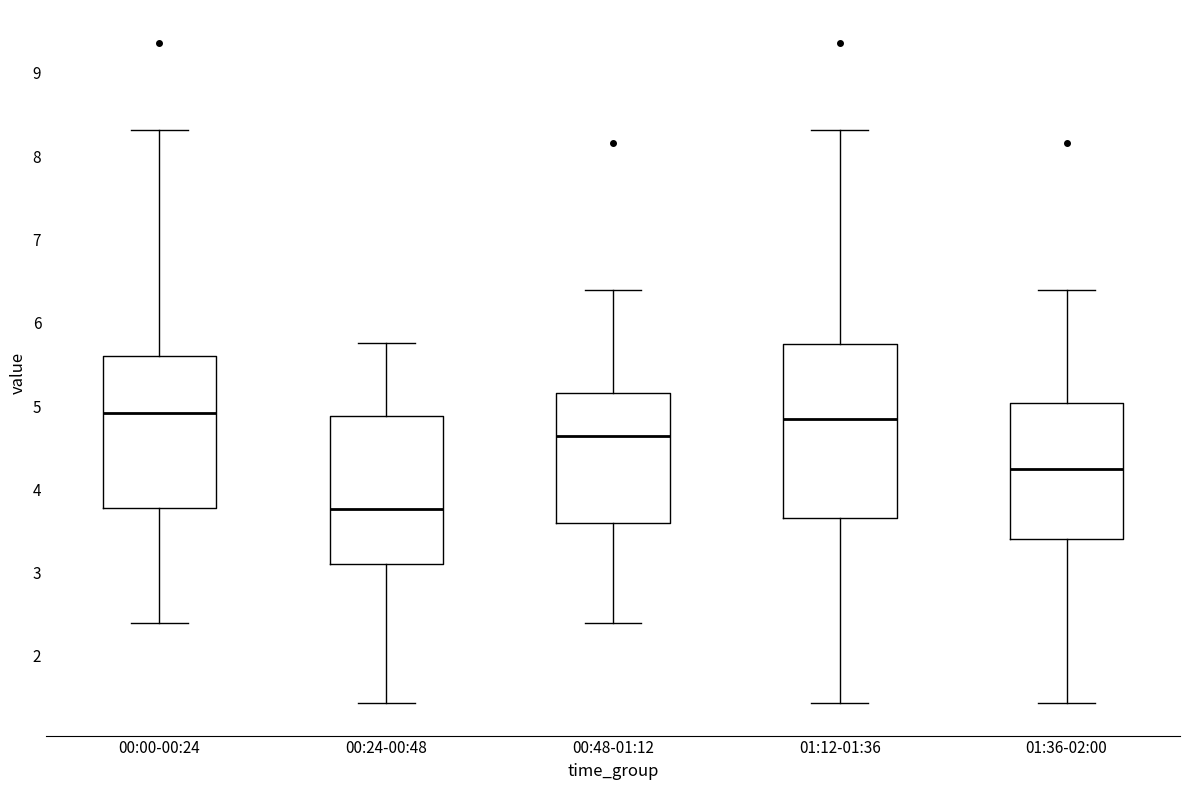

Comparing the boxes themselves (not the whiskers), which one is the tallest?

01:12-01:36